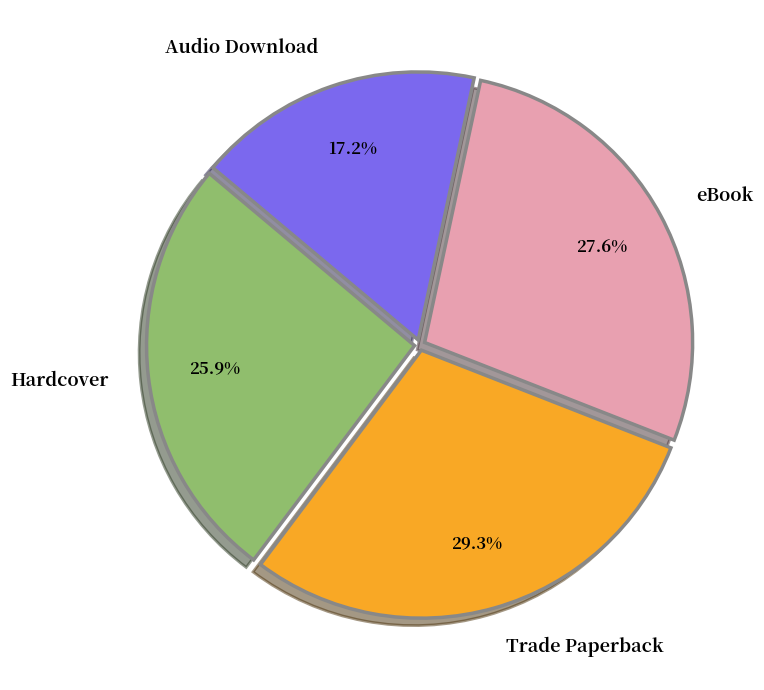

What percentage is the Audio Download slice, to the nearest percent?

17%